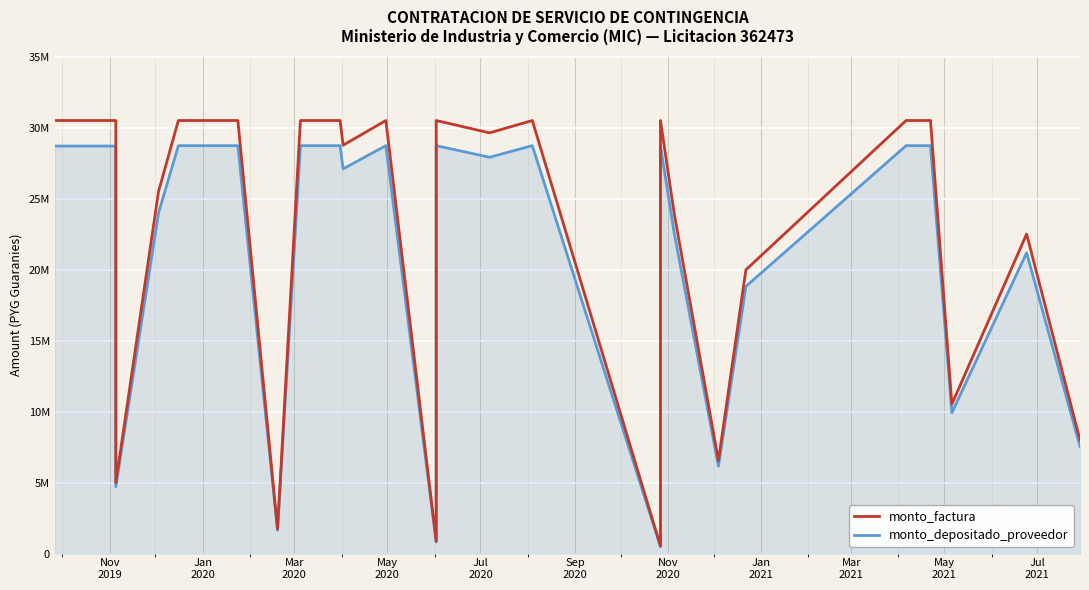

Is it true that monto_factura equals 7677770 at May
2021?

False